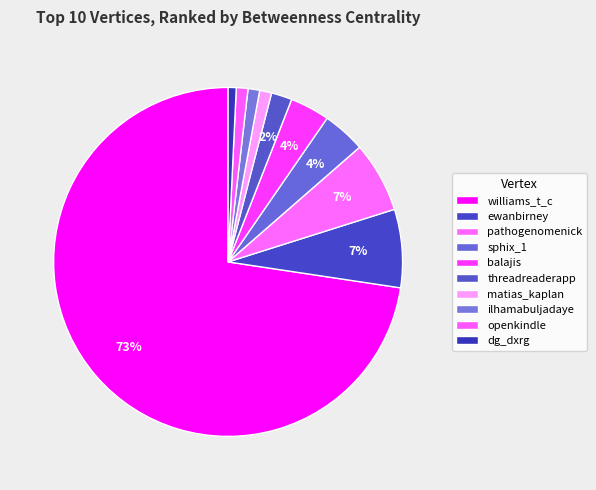

What percentage is the matias_kaplan slice, to the nearest percent?

1%